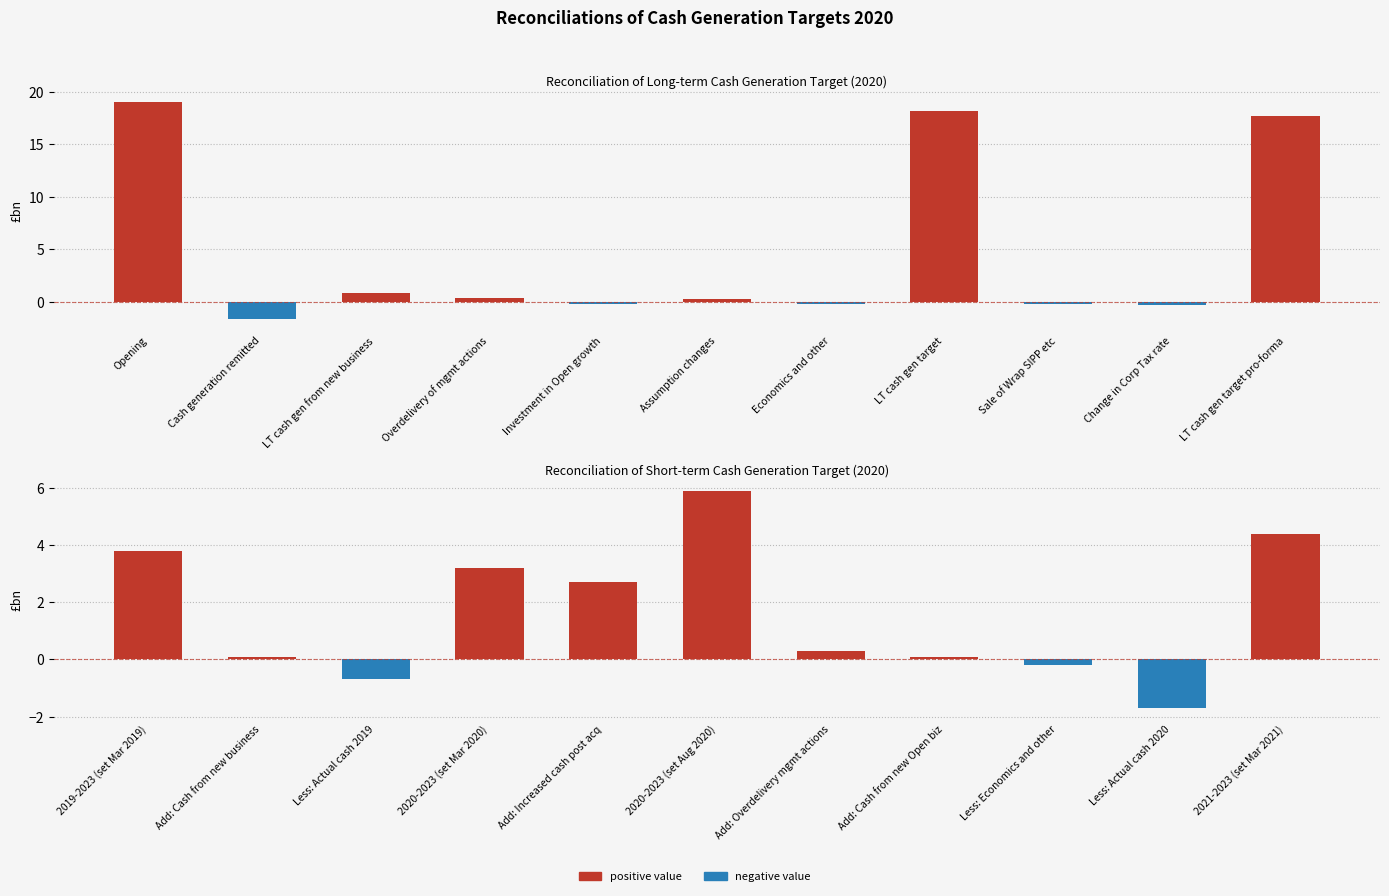

Which series changed the most between 6 and 9?

short_term_values